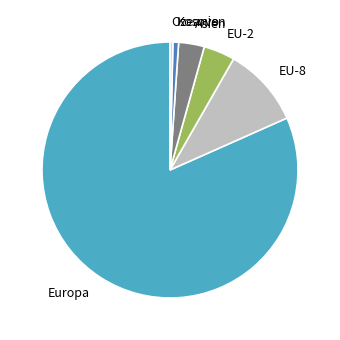

Which category has the biggest portion of the pie?

Europa